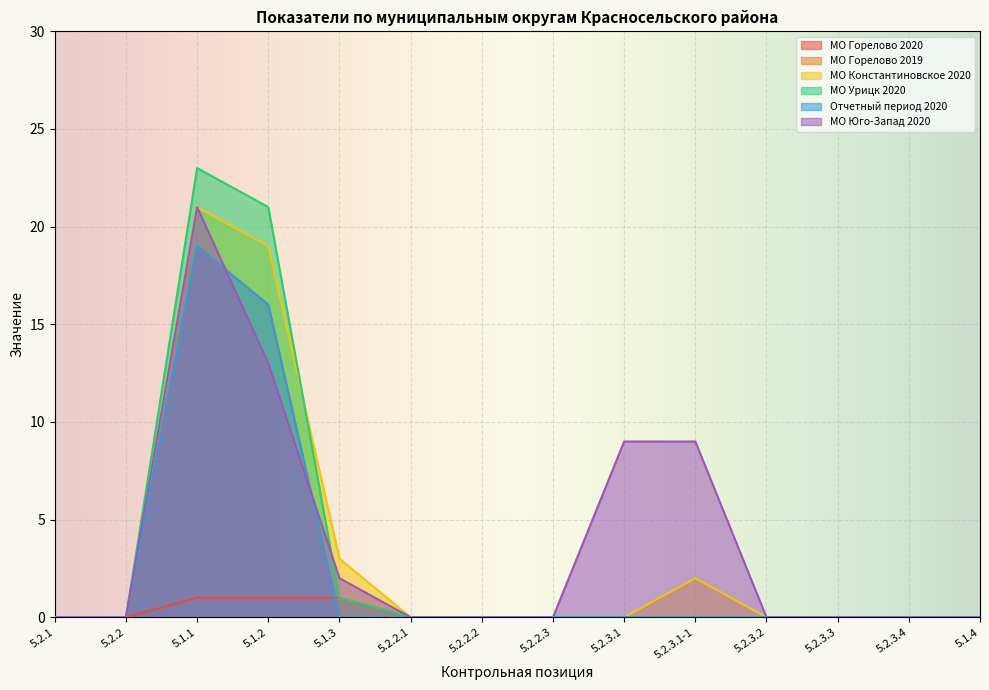

How many lines are shown in the chart?

6